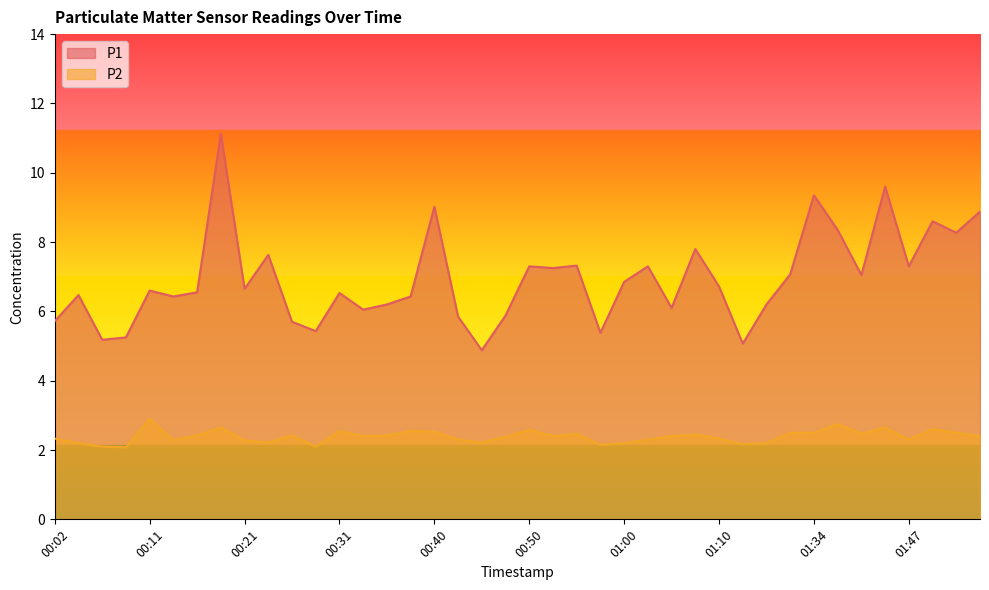

Reading left to right, list all the values displayed in this chart.

P1: 5.7	6.5	5.2	5.2	6.6	6.4	6.5	11.1	6.7	7.6	5.7	5.4	6.5	6.0	6.2	6.4	9.0	5.8	4.9	5.9	7.3	7.2	7.3	5.4	6.8	7.3	6.1	7.8	6.7	5.1	6.2	7.1	9.3	8.3	7.0	9.6	7.3	8.6	8.3	8.9
P2: 2.3	2.2	2.1	2.1	2.9	2.3	2.4	2.6	2.3	2.2	2.4	2.1	2.5	2.4	2.4	2.5	2.5	2.3	2.2	2.4	2.6	2.4	2.5	2.1	2.2	2.3	2.4	2.5	2.3	2.2	2.2	2.5	2.5	2.8	2.5	2.6	2.3	2.6	2.5	2.4